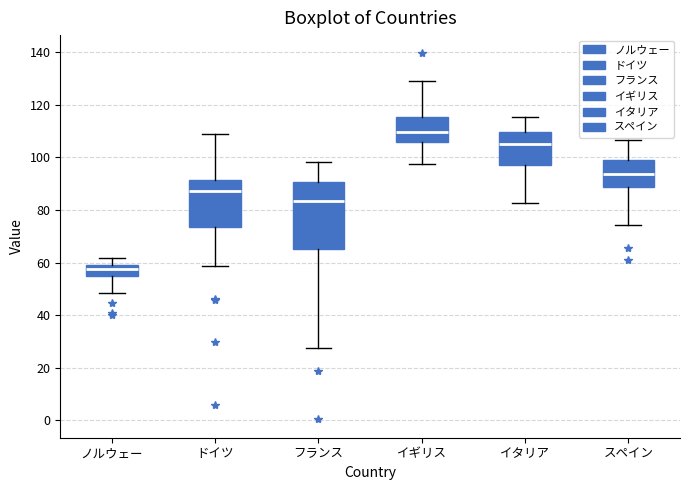

Where does the lower whisker of the box for フランス end on the y-axis? The values are not printed on the chart, so give them approximately, as read against the axis.

28